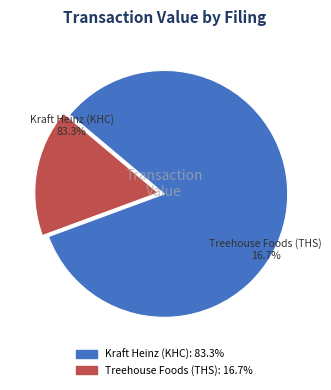

Combined, do wk-form4_1711486984.xml and wk-form4_1715201597.xml account for over 50%?

Yes